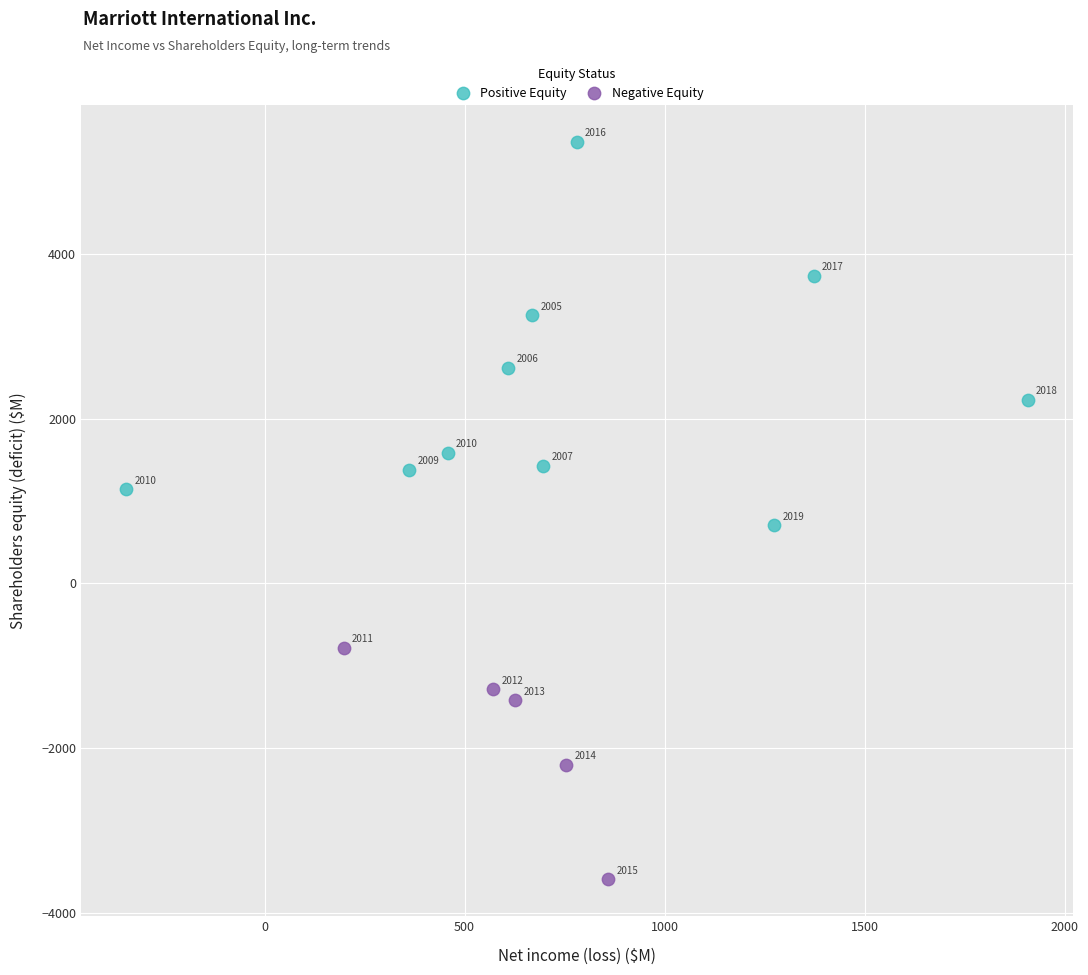

Which series has the widest spread of Y values?

Positive Equity